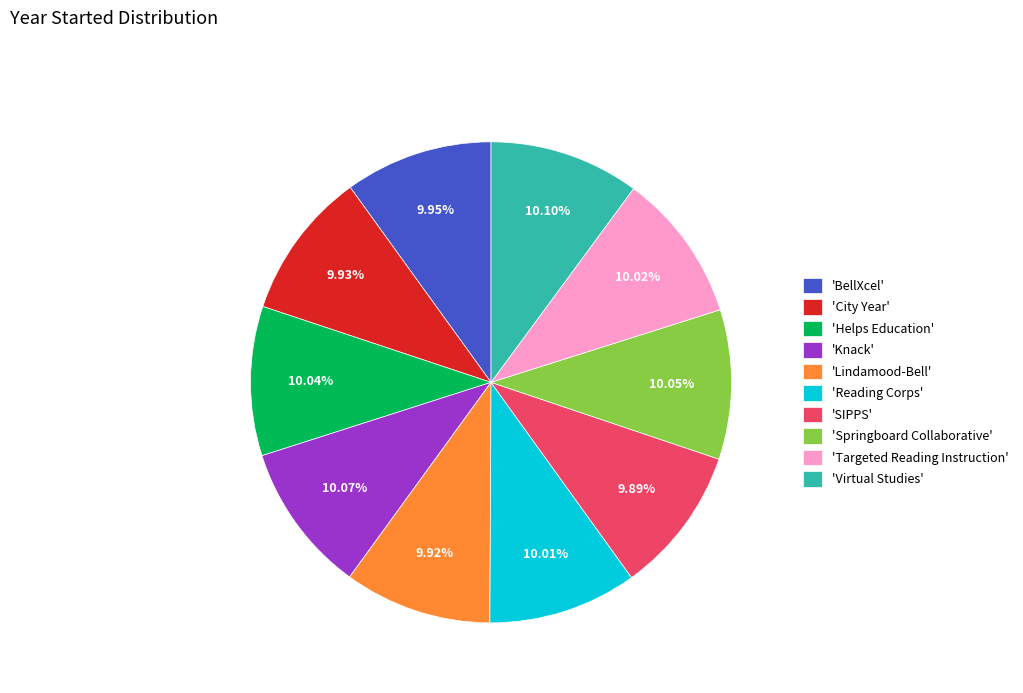

Is 'City Year' the majority of the pie?

No